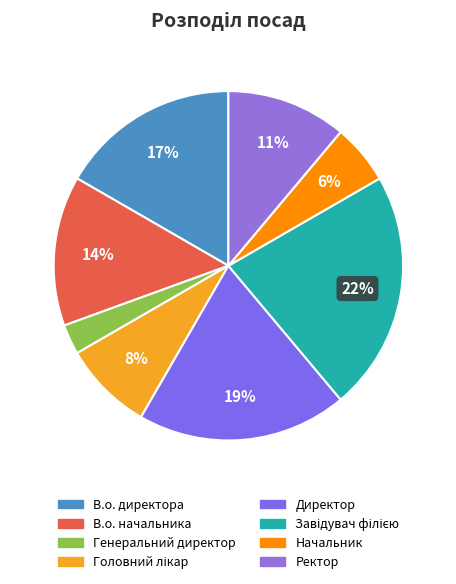

Is there any slice that represents more than half of the pie?

No